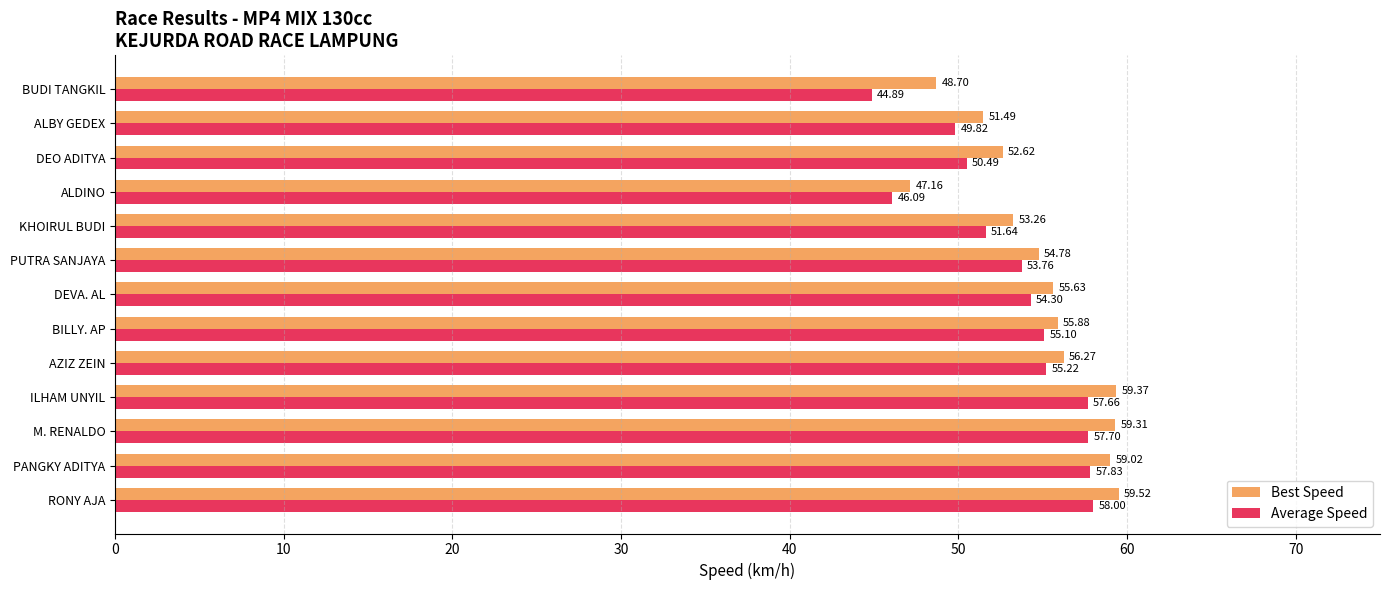

Which series has the largest range (max minus min)?

Average Speed